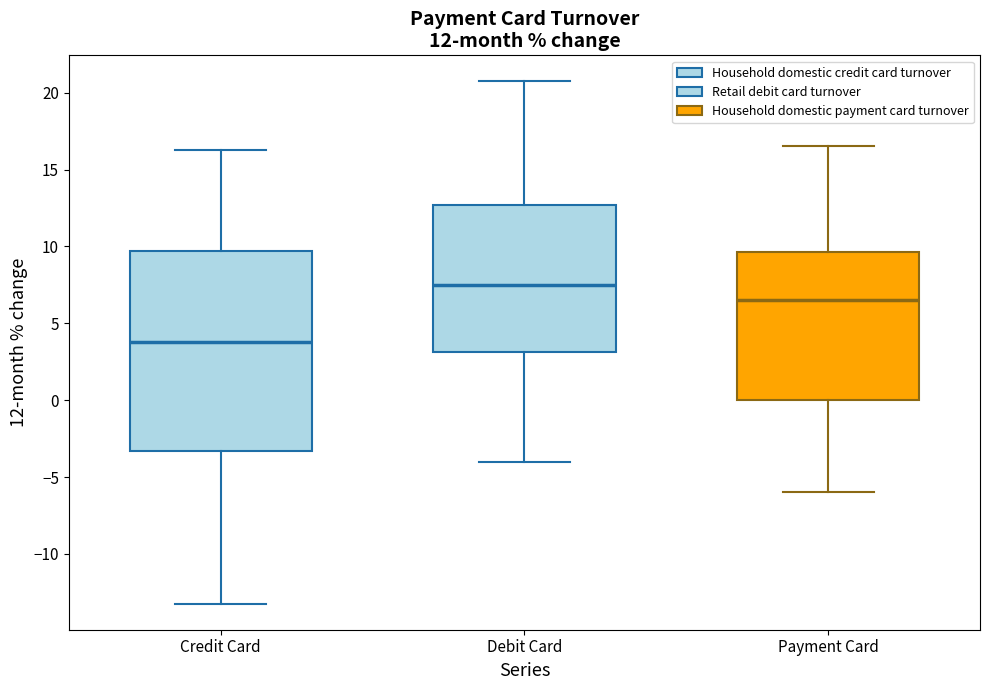

Comparing the boxes themselves (not the whiskers), which one is the tallest?

Credit Card